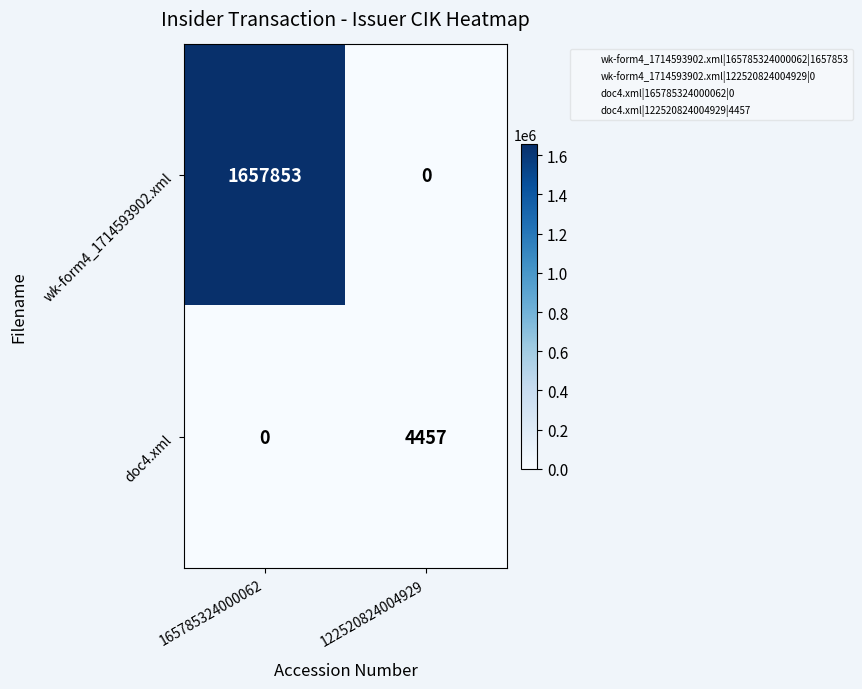

List the labels in order of wk-form4_1714593902.xml value, smallest first.

122520824004929, 165785324000062